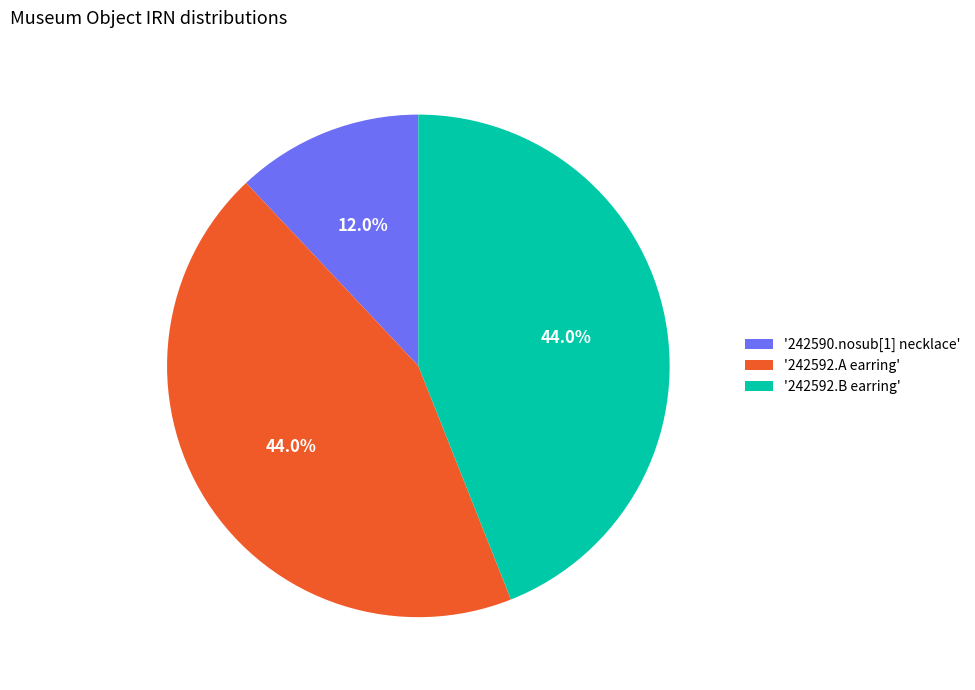

Approximately how many times larger is the value at '242592.B earring' compared to '242592.A earring'?

1.0